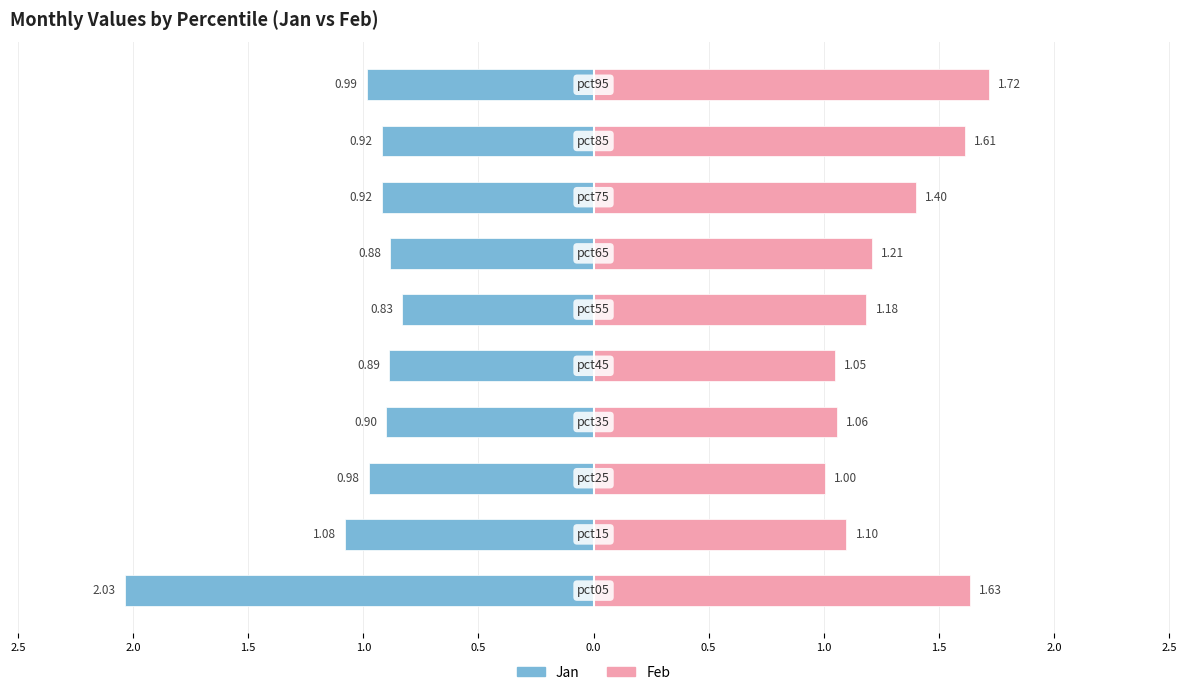

The value of Jan at 0.5 is -0.9. True or false?

True